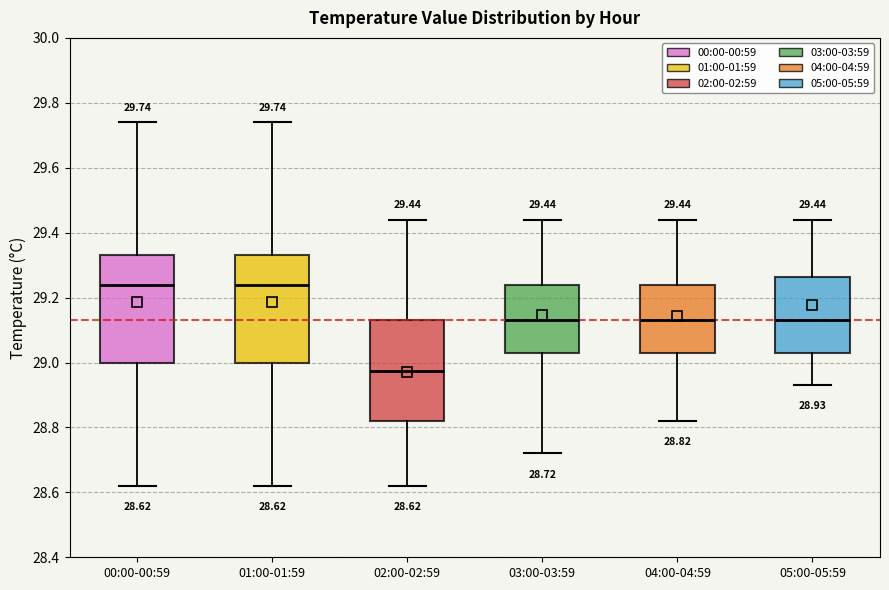

Which box has the lowest median line?

02:00-02:59